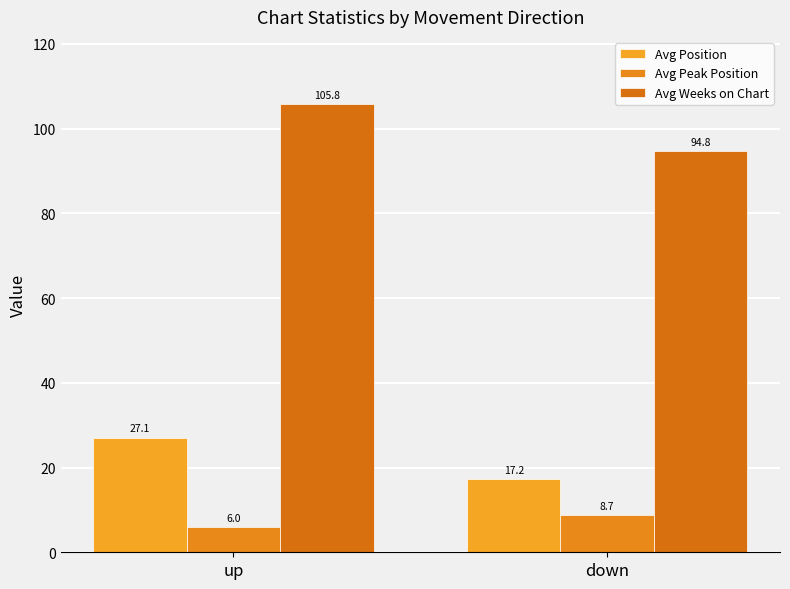

List the series in order of their peak value, lowest first.

Avg Peak Position, Avg Position, Avg Weeks on Chart